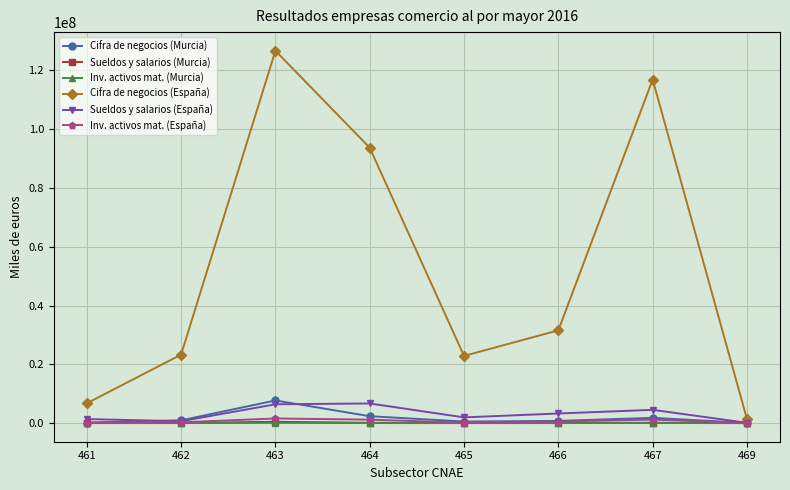

At which label does Sueldos y salarios (Murcia) first exceed 65543?

463